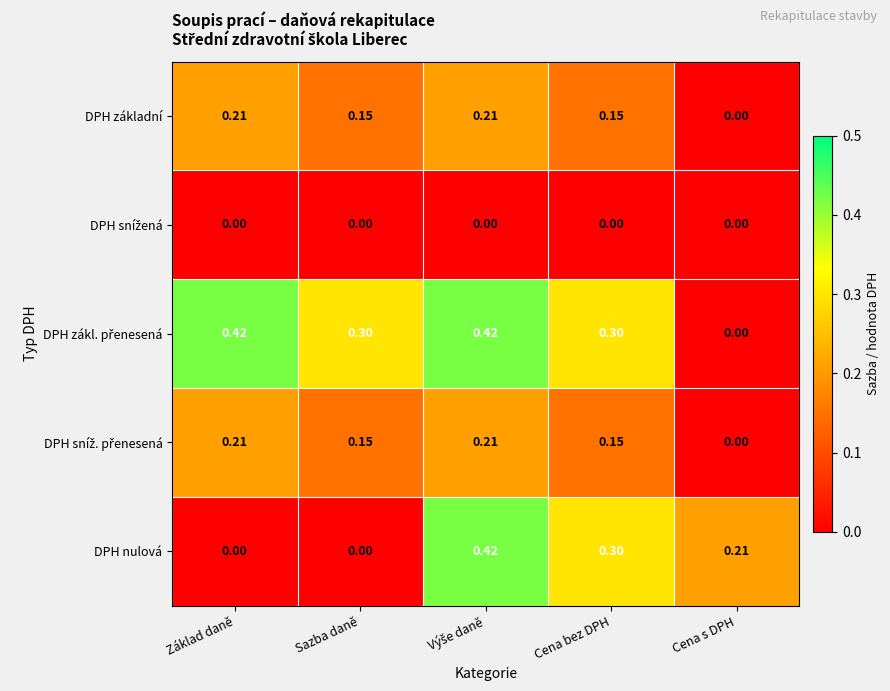

At which label is DPH základní closest to 0?

Cena s DPH